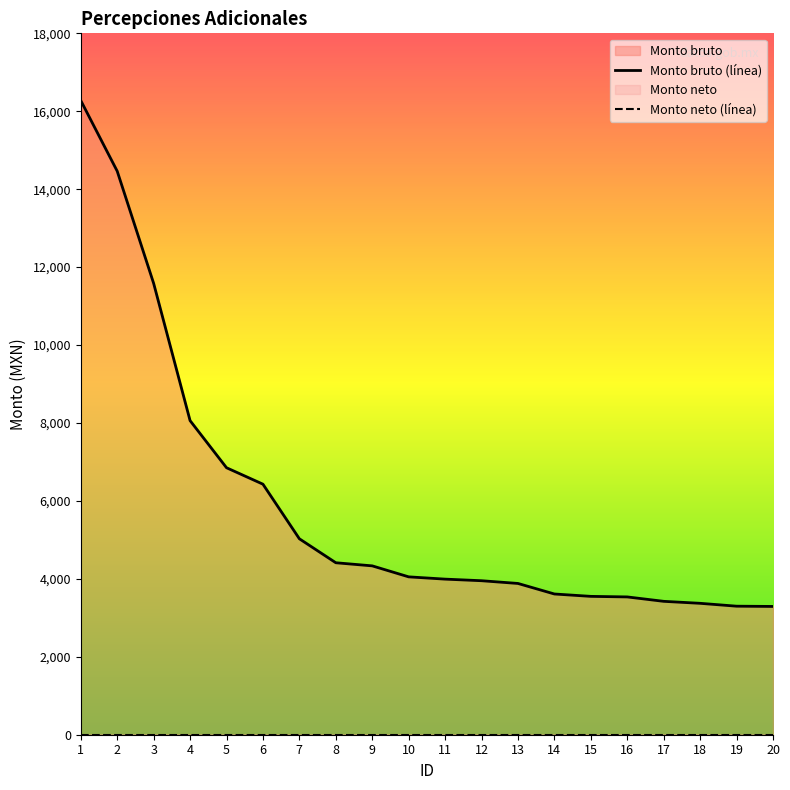

Reading left to right, what are all the values shown in this chart?

1=16275.5	2=14462.6	3=11583.5	4=8061.0	5=6851.8	6=6429.6	7=5028.5	8=4413.4	9=4333.5	10=4051.5	11=3993.0	12=3952.1	13=3882.0	14=3611.6	15=3550.7	16=3536.3	17=3423.3	18=3372.3	19=3298.7	20=3292.1